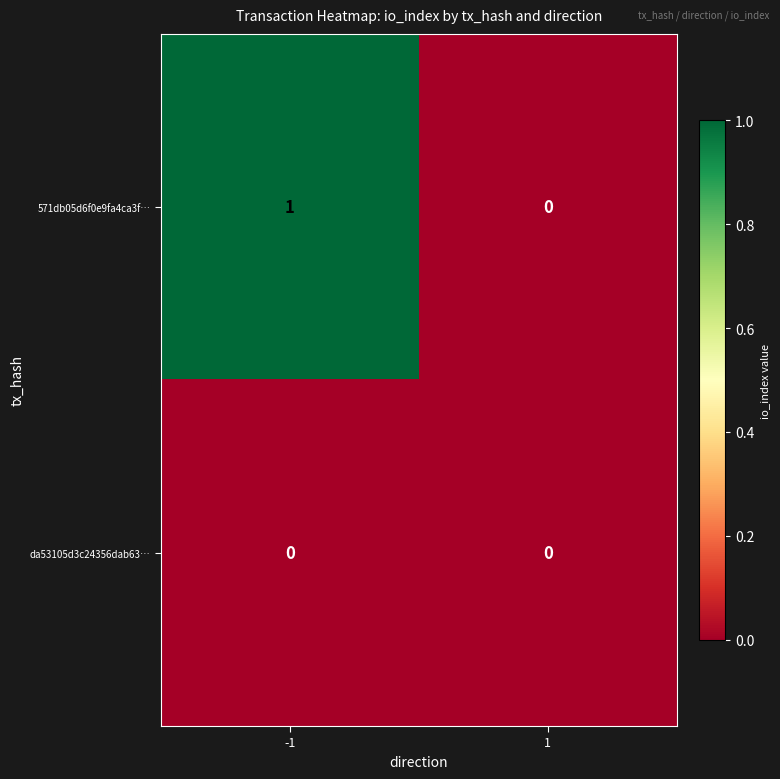

Reading left to right, transcribe all the data shown in this chart.

571db05d6f0e9fa4ca3f…: 1	0
da53105d3c24356dab63…: 0	0